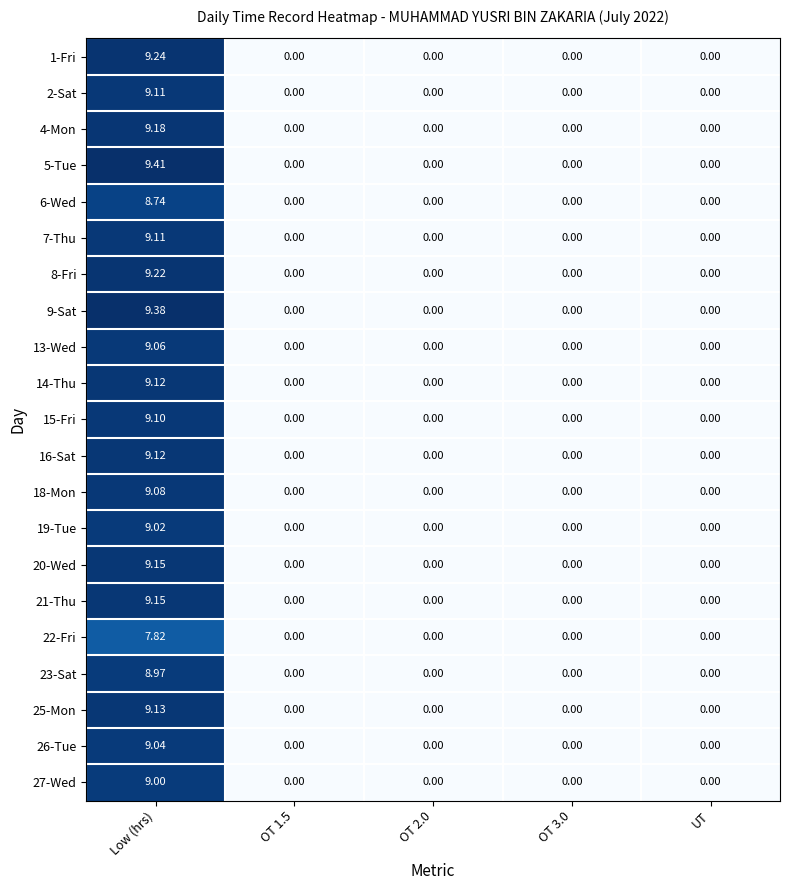

At which category is the sum across all series the highest?

Low (hrs)